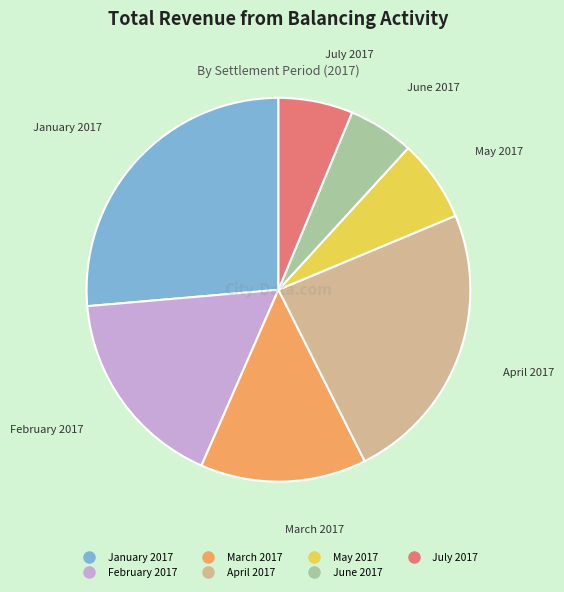

True or false: April 2017 accounts for 30% of the total.

False